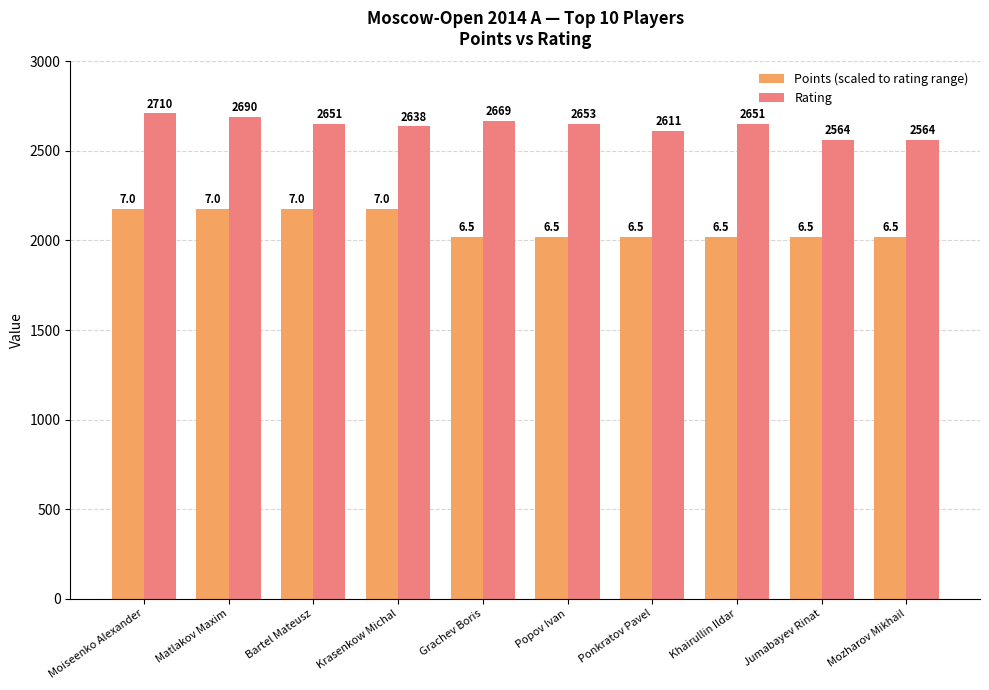

What is the lowest value of the Rating series?

2564.0